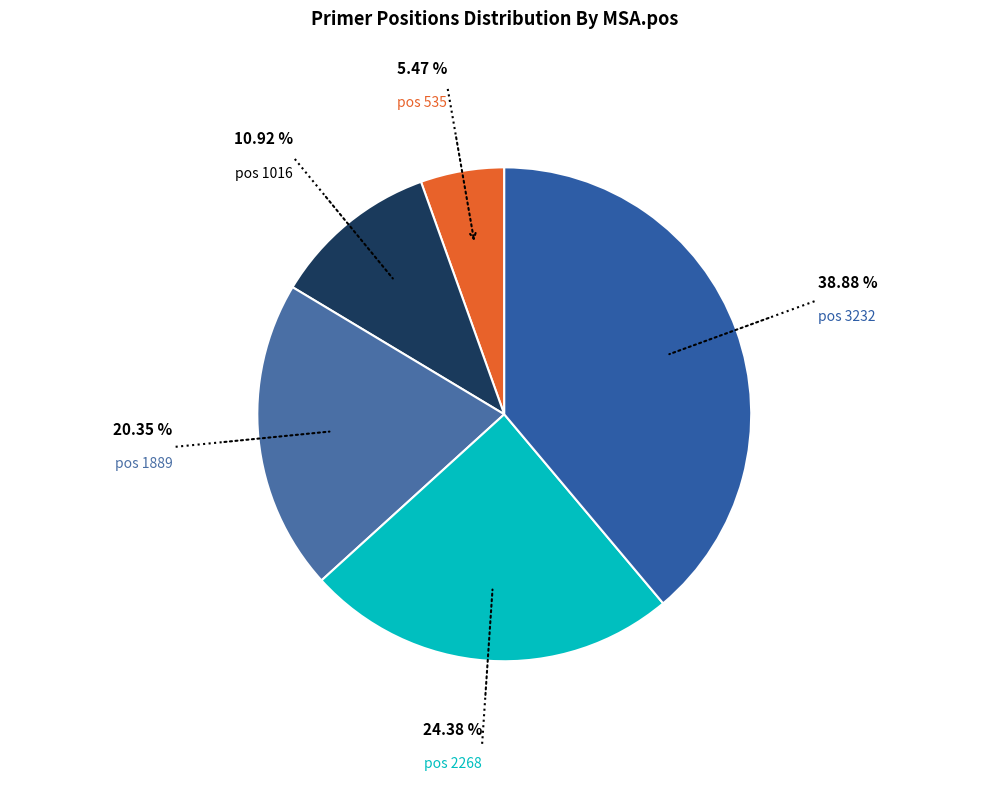

Rank the categories by value from lowest to highest.

pos 535, pos 1016, pos 1889, pos 2268, pos 3232